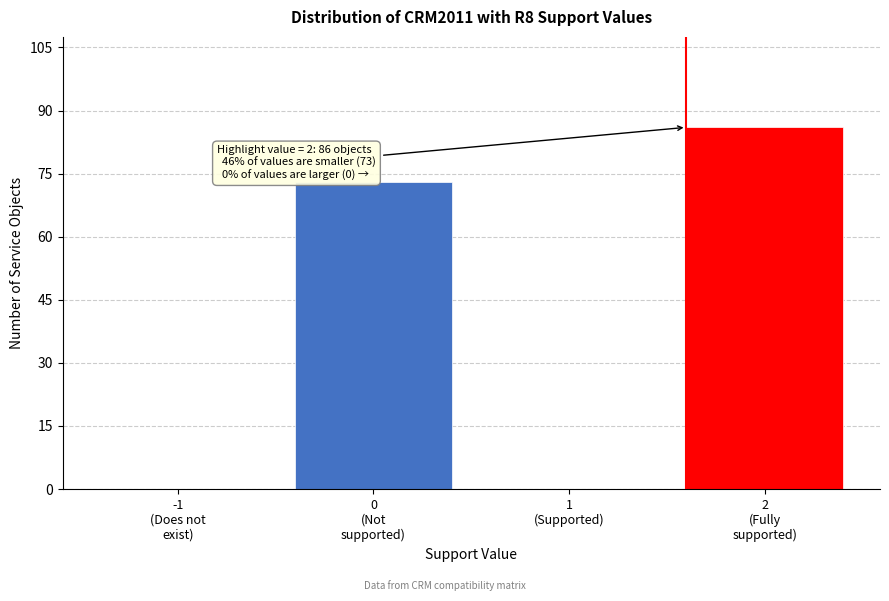

What is the maximum value shown in the chart?

86